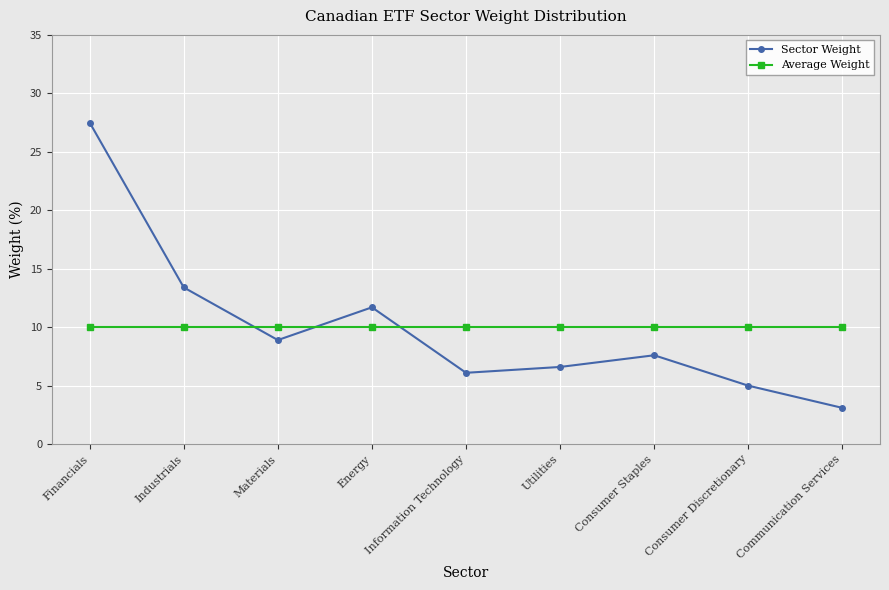

Reading left to right, extract all data points from this chart.

Sector Weight: Financials=27.5	Industrials=13.4	Materials=8.9	Energy=11.7	Information Technology=6.1	Utilities=6.6	Consumer Staples=7.6	Consumer Discretionary=5.0	Communication Services=3.1
Average Weight: Financials=10.0	Industrials=10.0	Materials=10.0	Energy=10.0	Information Technology=10.0	Utilities=10.0	Consumer Staples=10.0	Consumer Discretionary=10.0	Communication Services=10.0